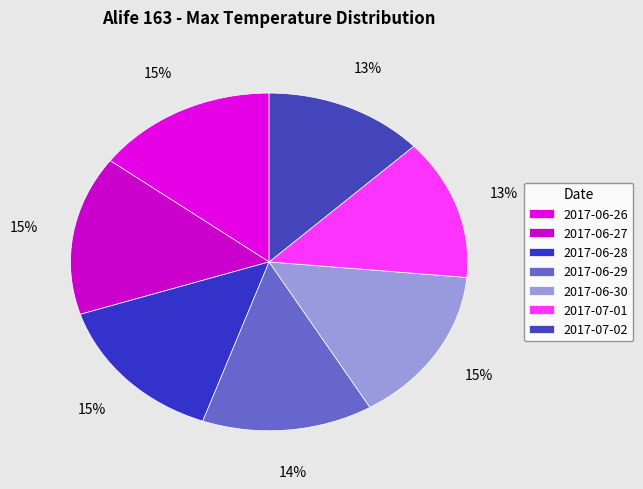

To the nearest percent, what is the average slice percentage?

14%